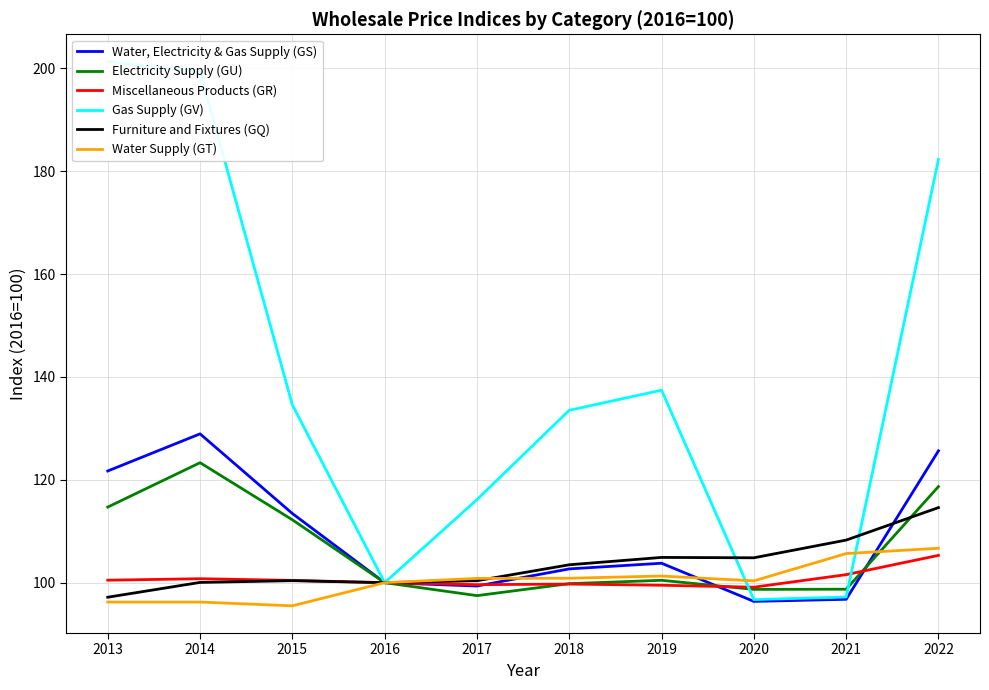

Which series has the largest range (max minus min)?

Gas Supply (GV)